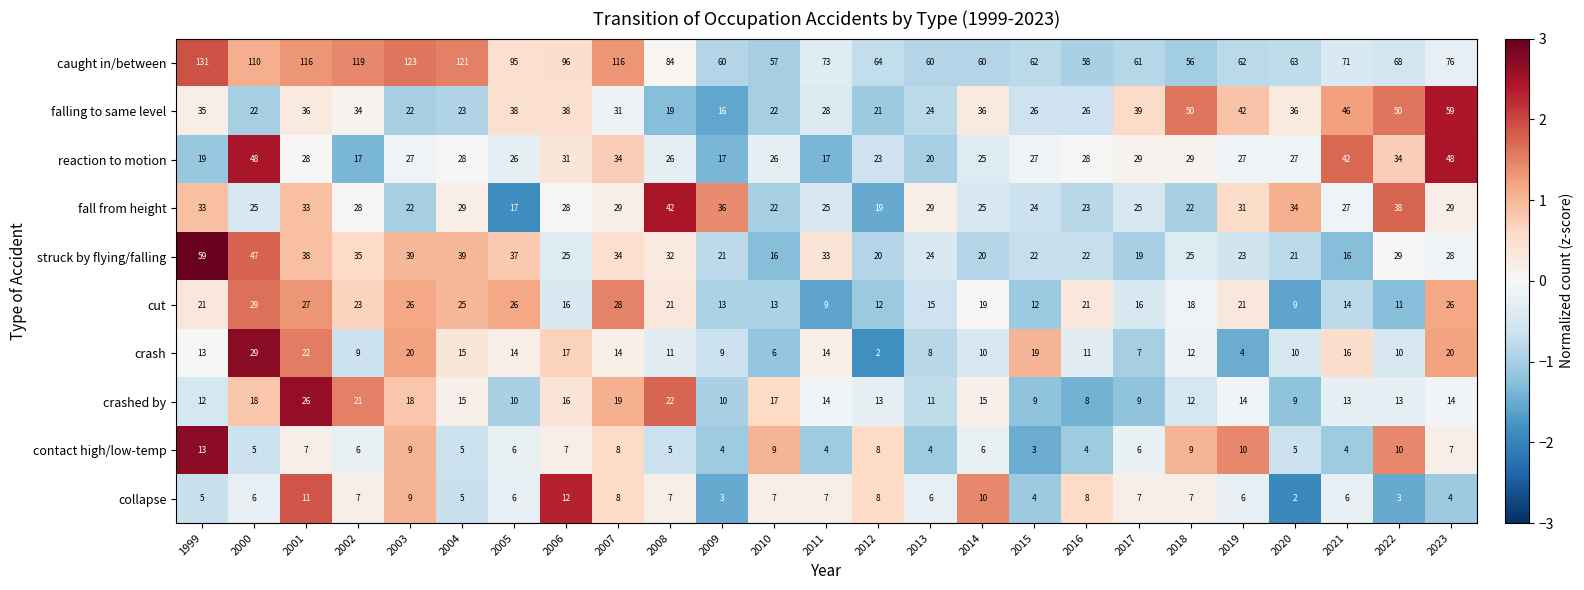

The value of crashed by at 2012 is 23. True or false?

False